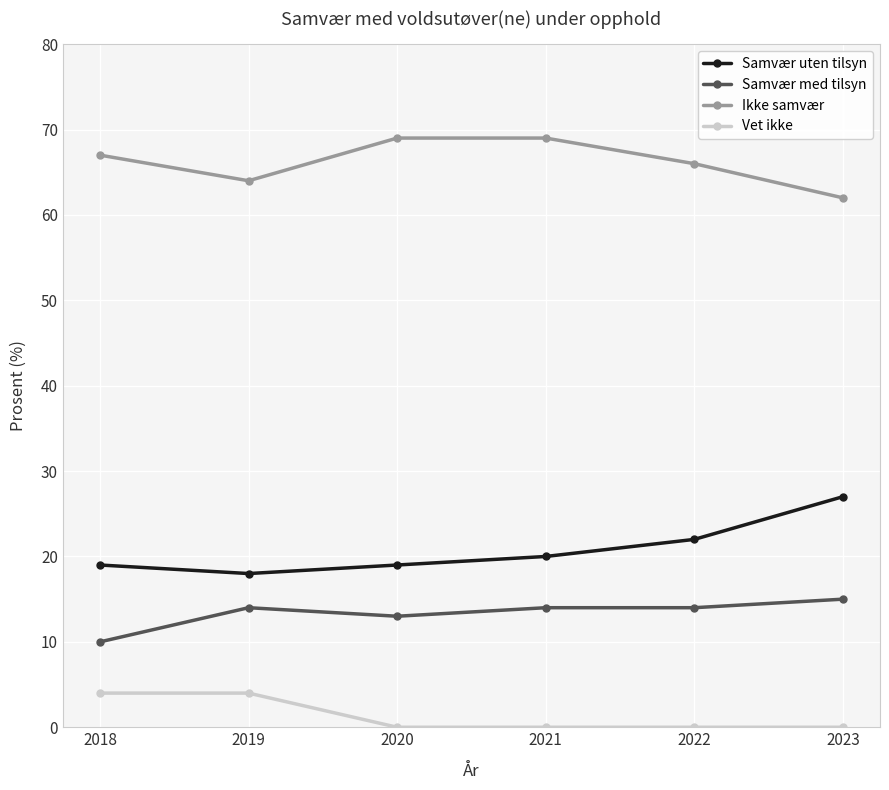

What is the difference between the highest and lowest values at 2022?

66